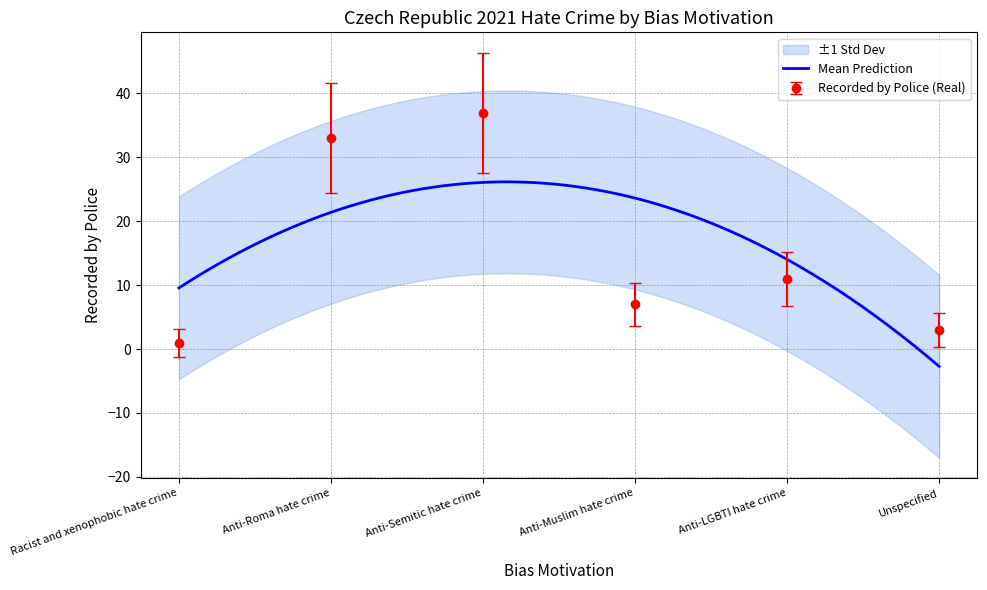

Reading left to right, what are all the values shown in this chart?

Racist and xenophobic hate crime=1	Anti-Roma hate crime=33	Anti-Semitic hate crime=37	Anti-Muslim hate crime=7	Anti-LGBTI hate crime=11	Unspecified=3